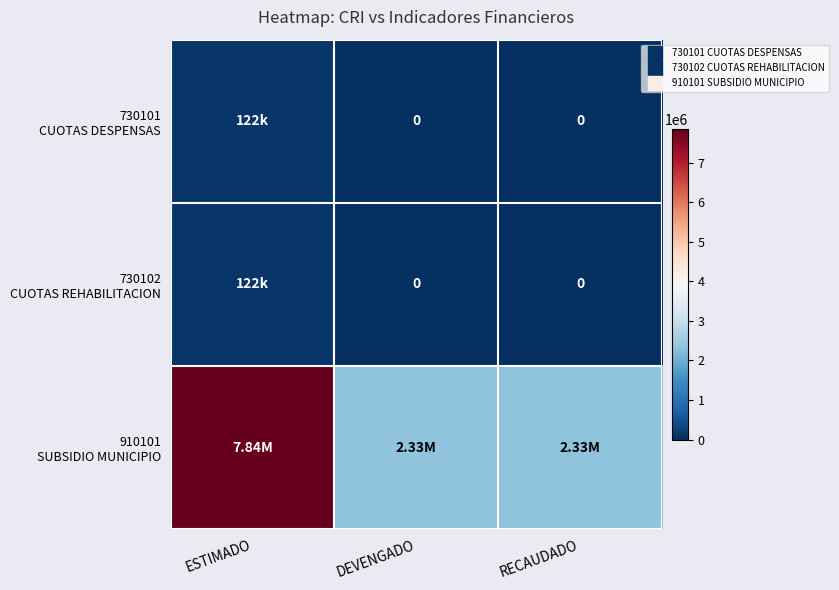

List the labels in order of 730101 CUOTAS DESPENSAS value, largest first.

ESTIMADO, DEVENGADO, RECAUDADO